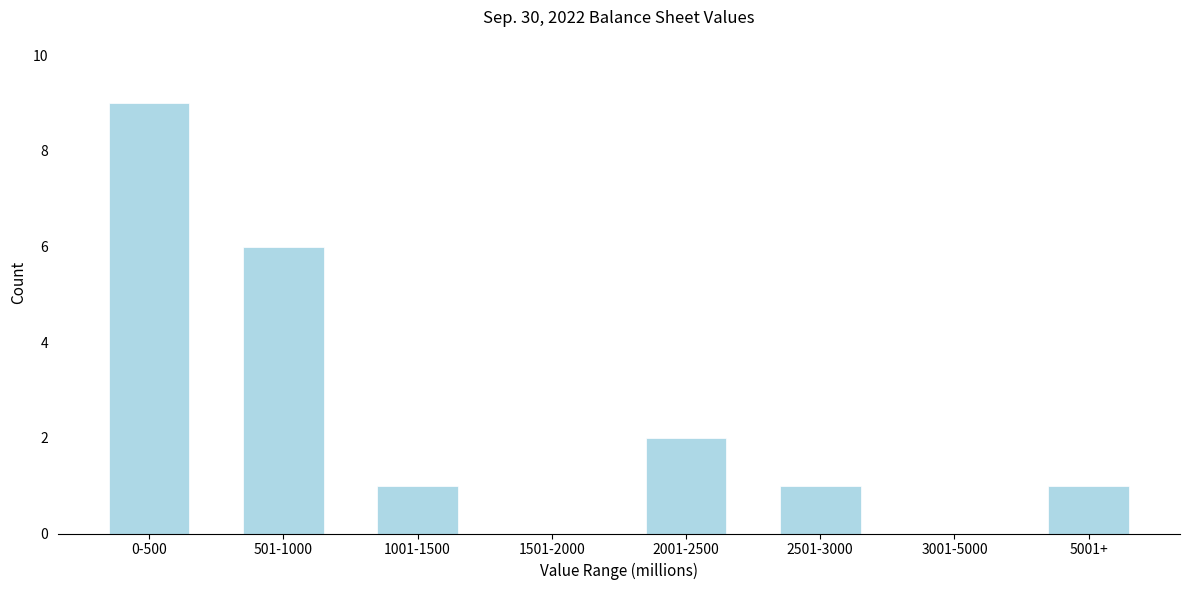

Reading left to right, extract all data points from this chart.

0-500=9	501-1000=6	1001-1500=1	1501-2000=0	2001-2500=2	2501-3000=1	3001-5000=0	5001+=1